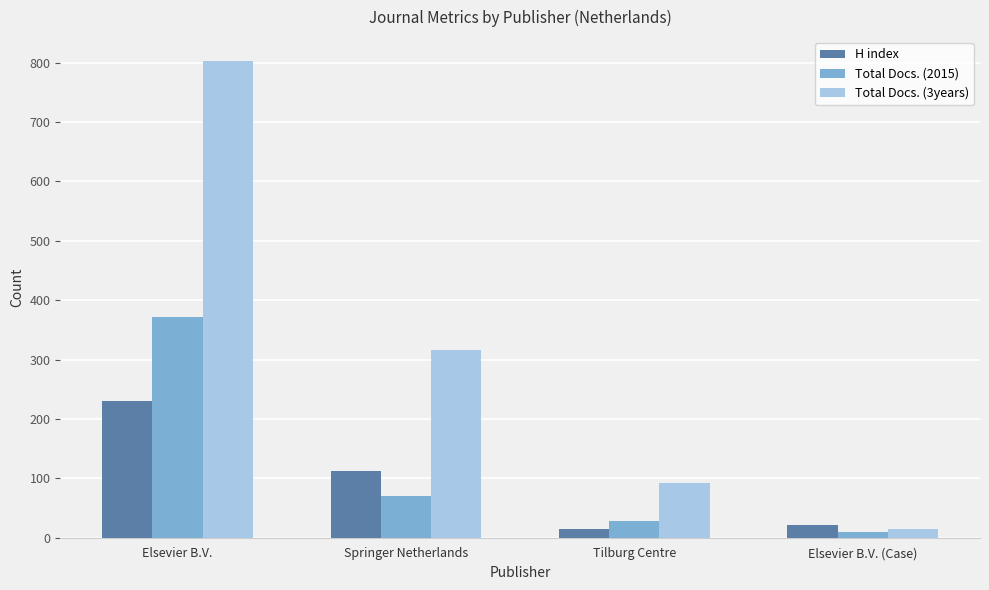

What position from the right is Tilburg Centre?

2